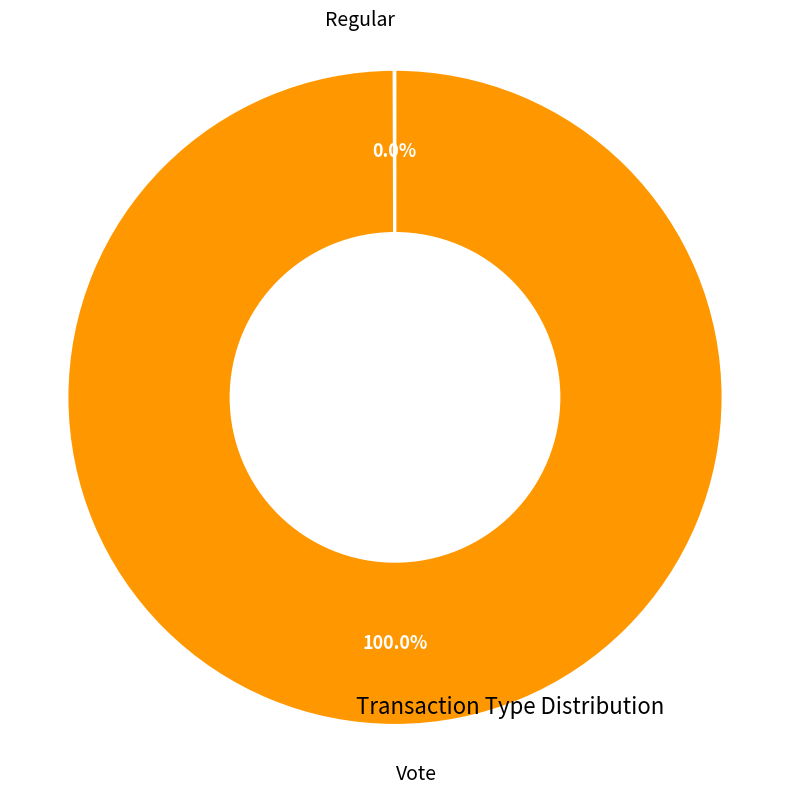

What is the largest slice in the pie chart?

Vote